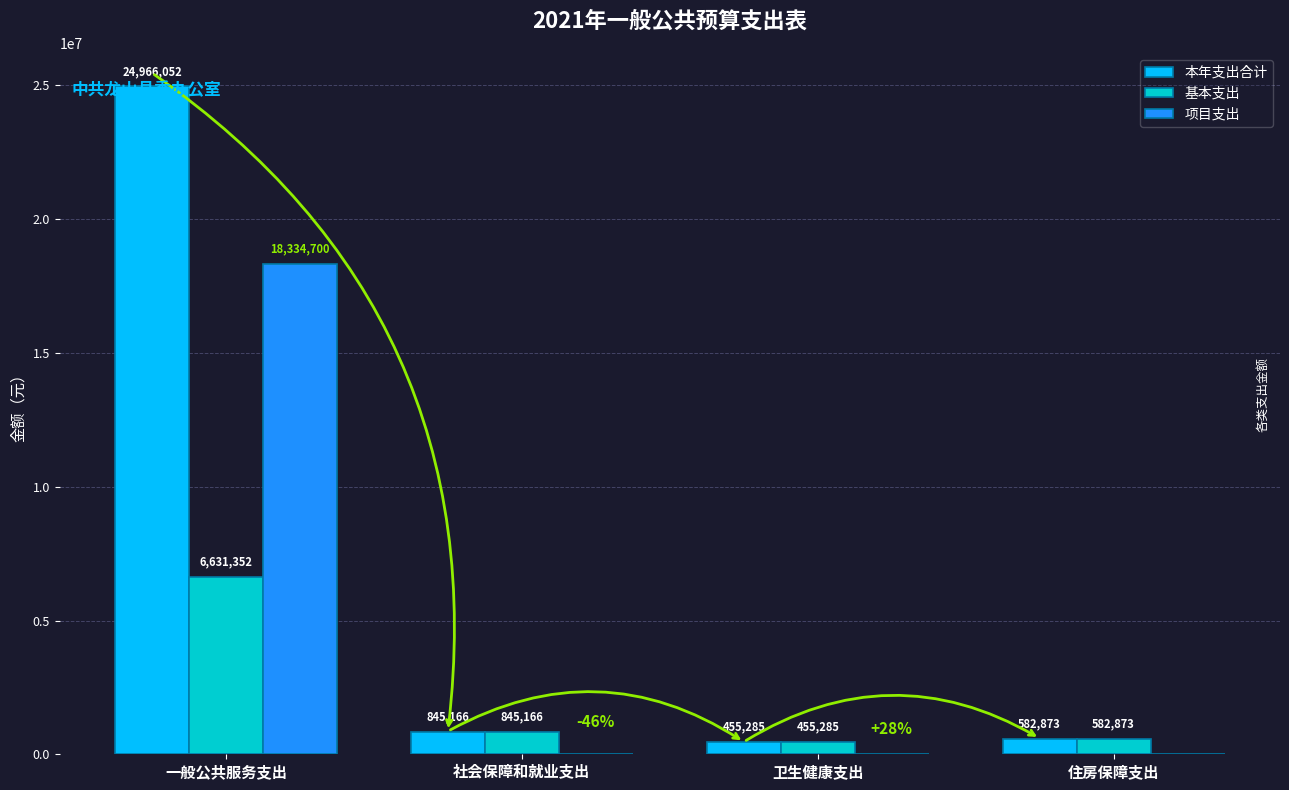

What are all the series names shown in the legend?

本年支出合计, 基本支出, 项目支出